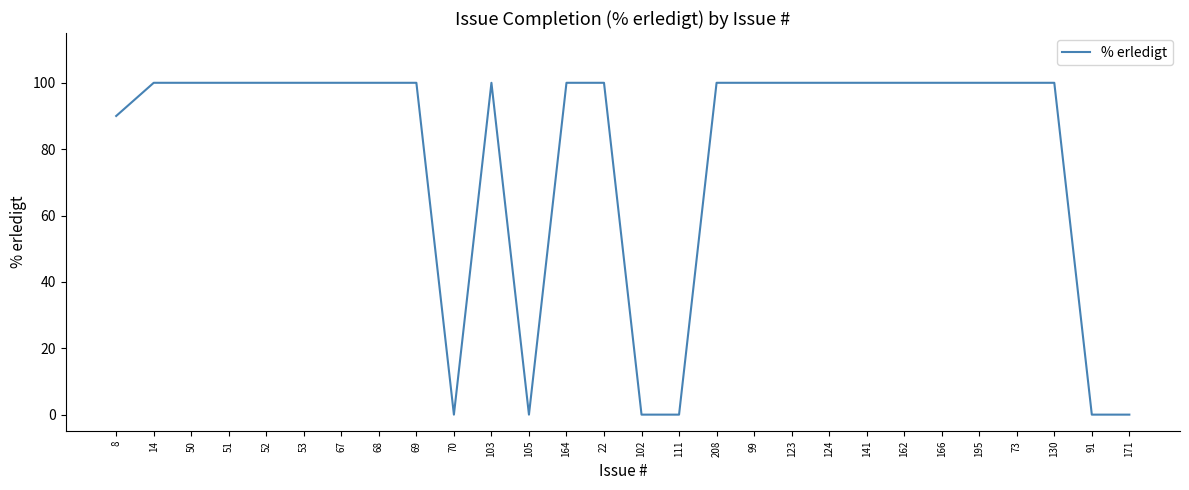

The chart shows a value of -58 at 171. True or false?

False